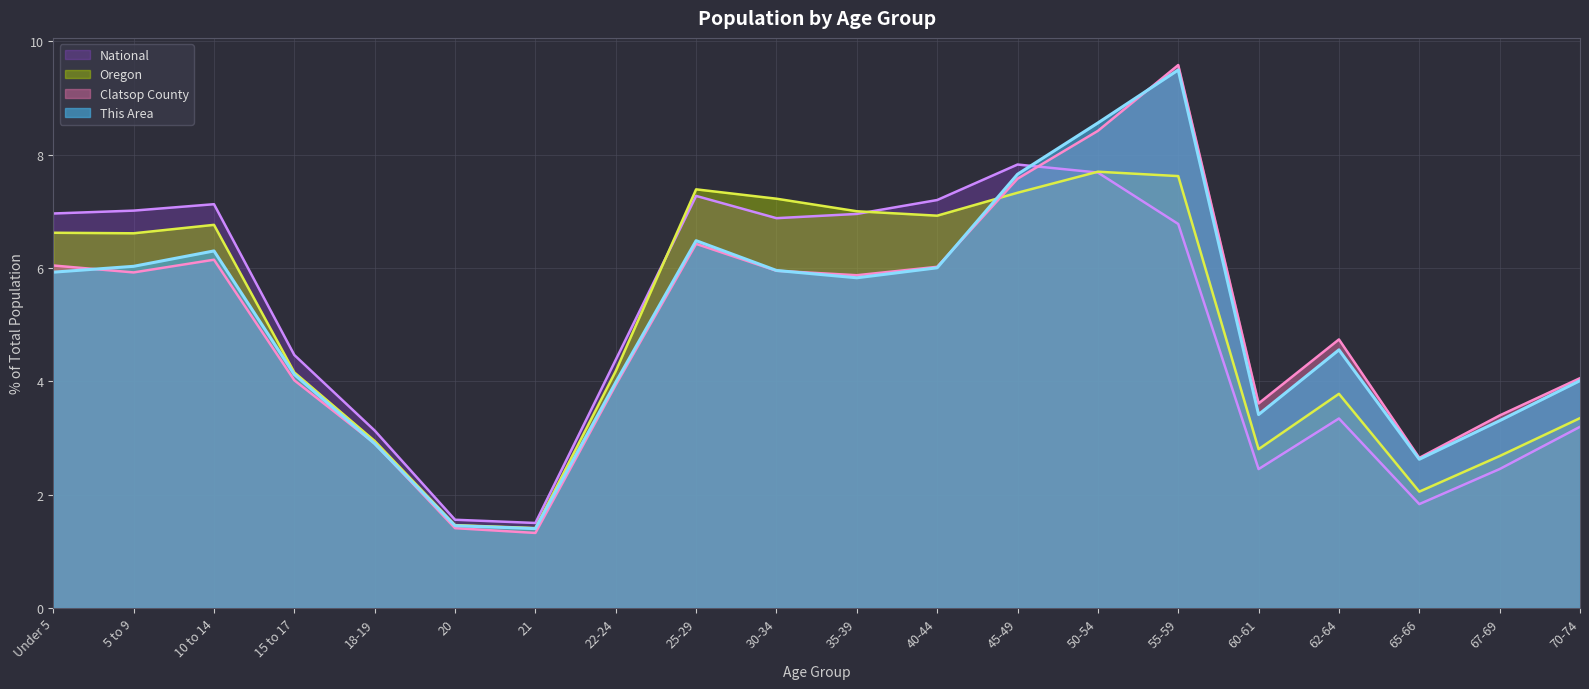

What is the difference between the highest and lowest values at 55-59?

2.8